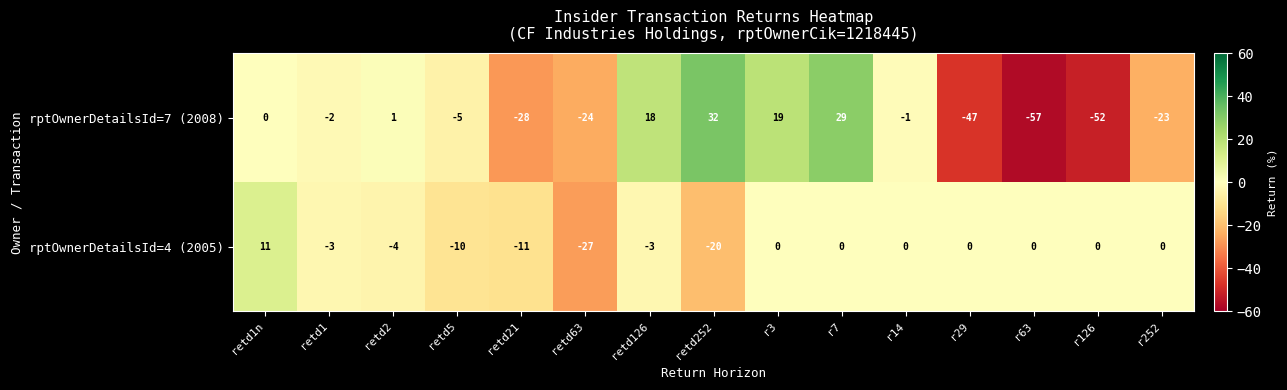

The value of rptOwnerDetailsId=4 (2005) at retd126 is -1. True or false?

False